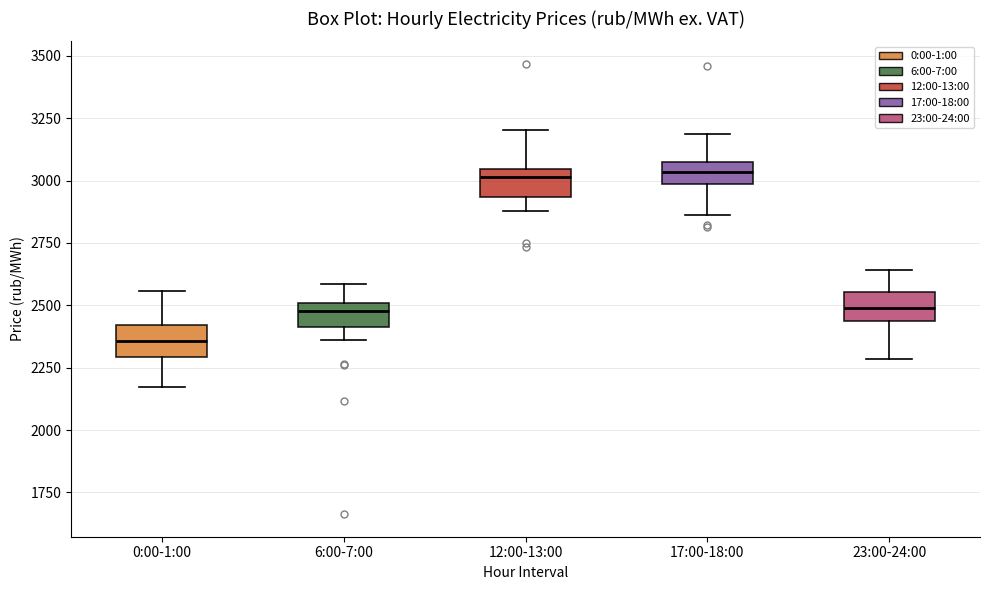

Which box's median line is the lowest?

0:00-1:00